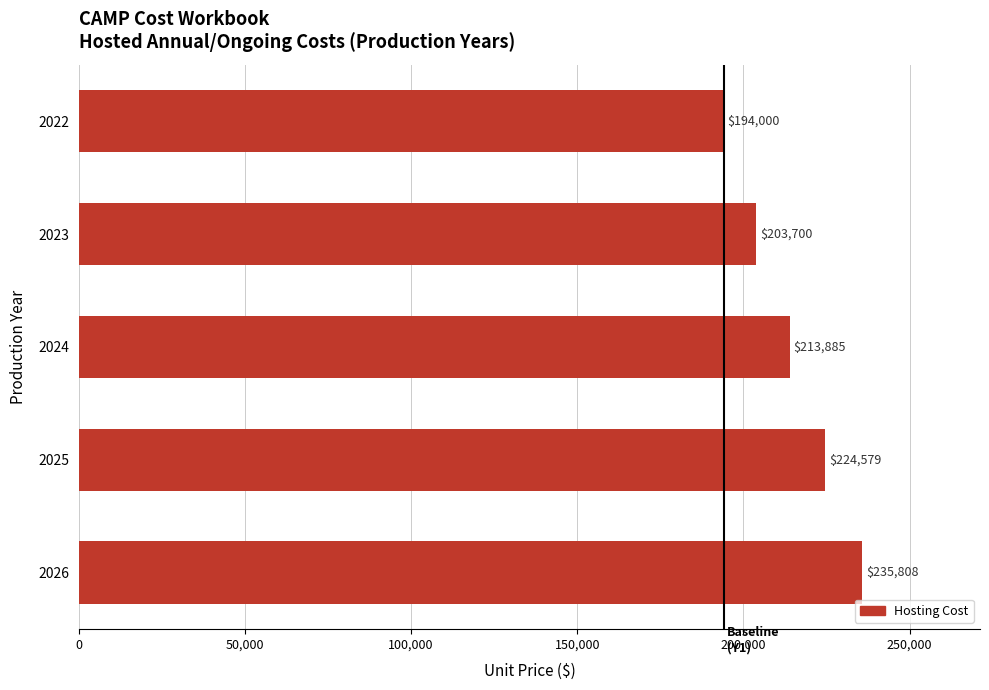

What is the average value?

214394